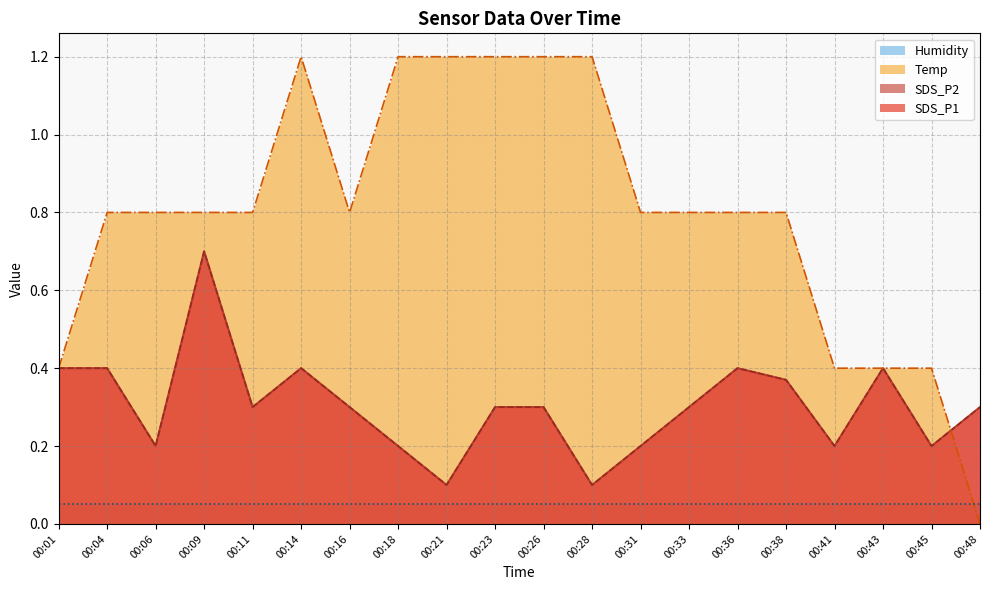

Does the chart display data point markers on the line(s)?

No